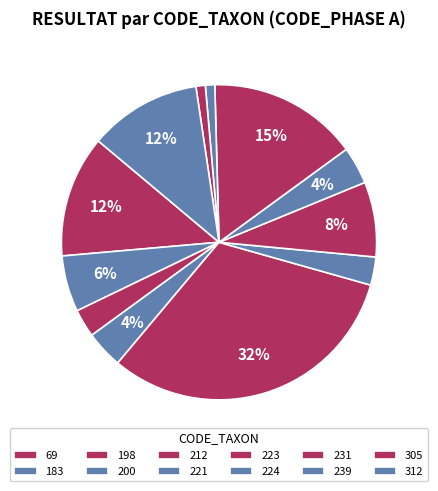

Is it true that 221 is 1% of the pie?

False